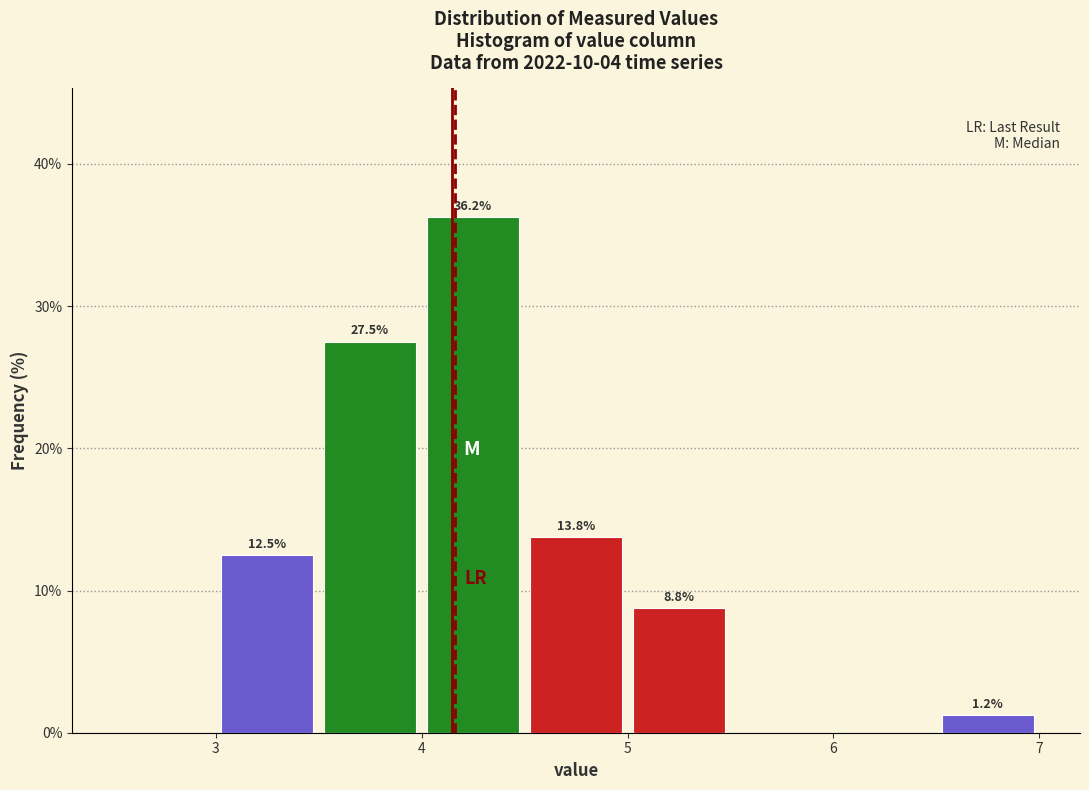

Which range on the x-axis has the tallest bar?

4.0 to 4.5